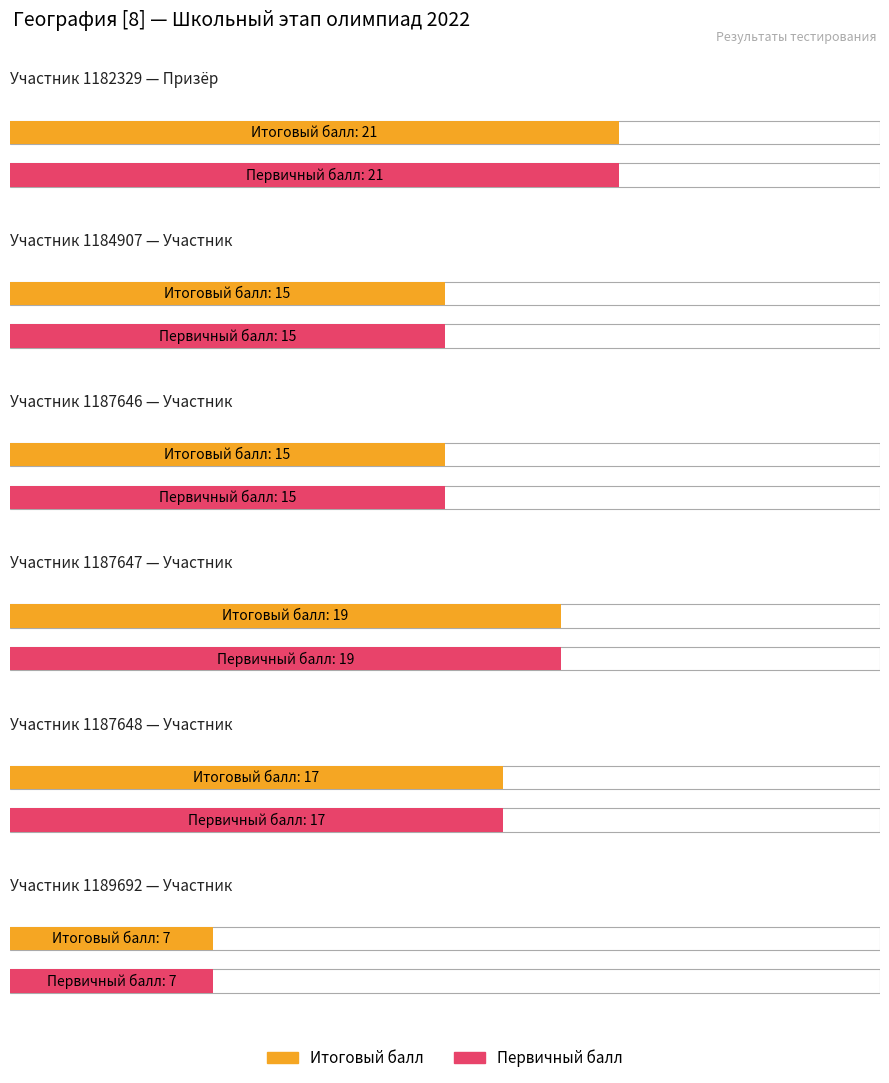

Which series has the widest spread of values?

Итоговый балл